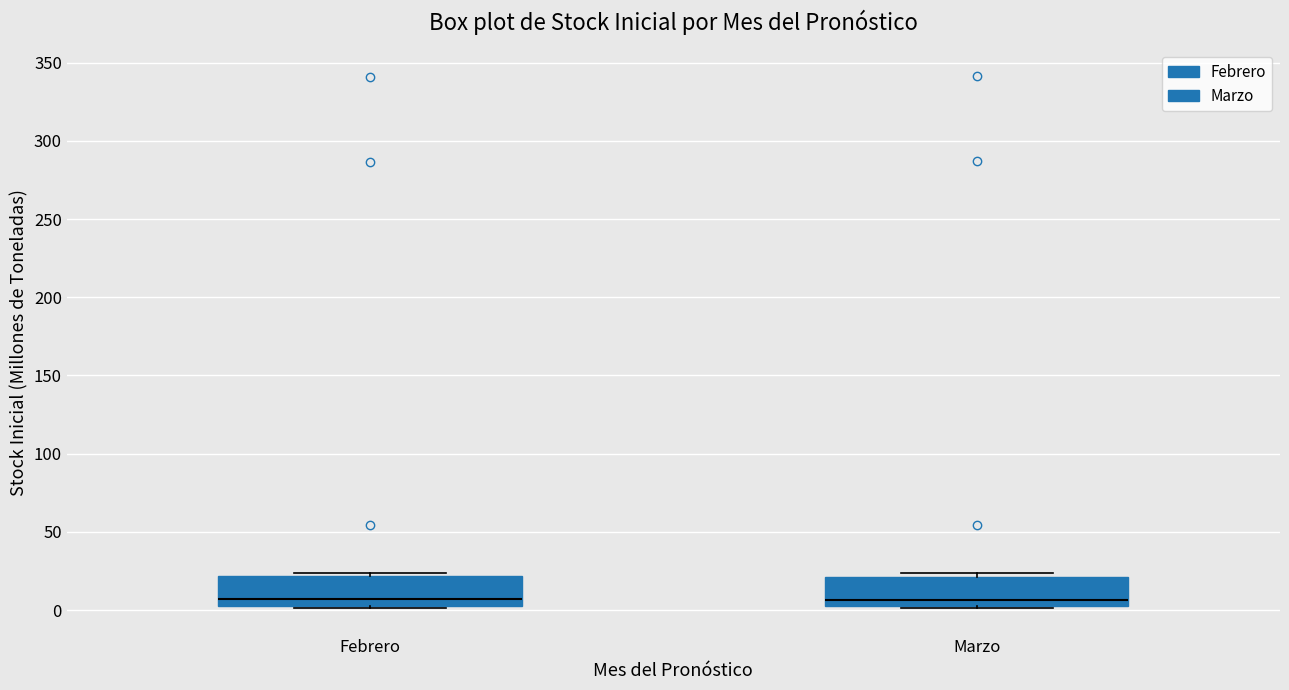

Where is the lower edge of the box for Febrero on the y-axis? The values are not printed on the chart, so give them approximately, as read against the axis.

0